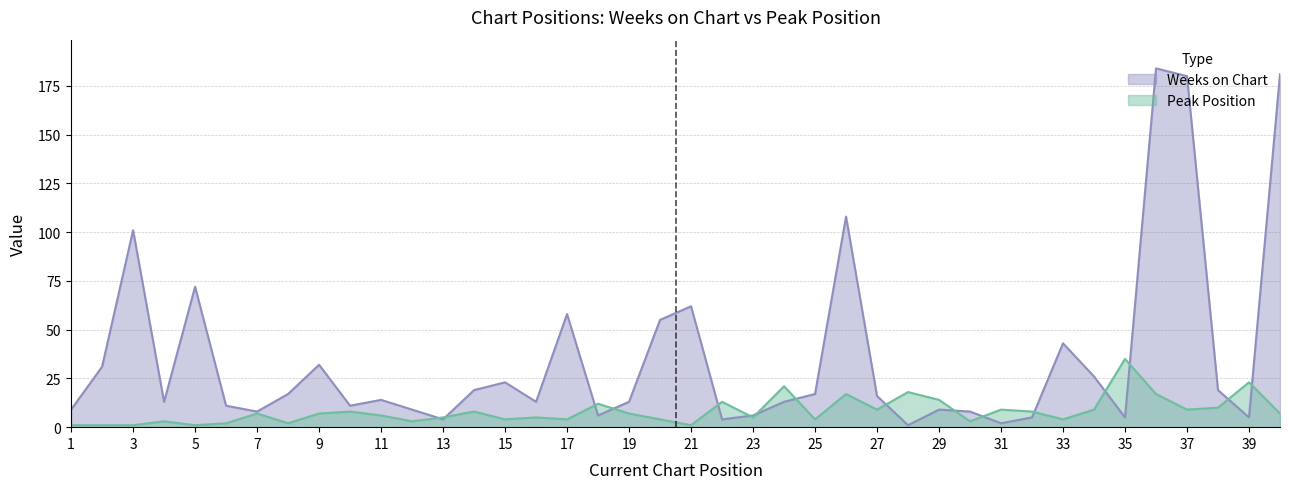

Which series has the largest total across all categories?

Weeks on Chart